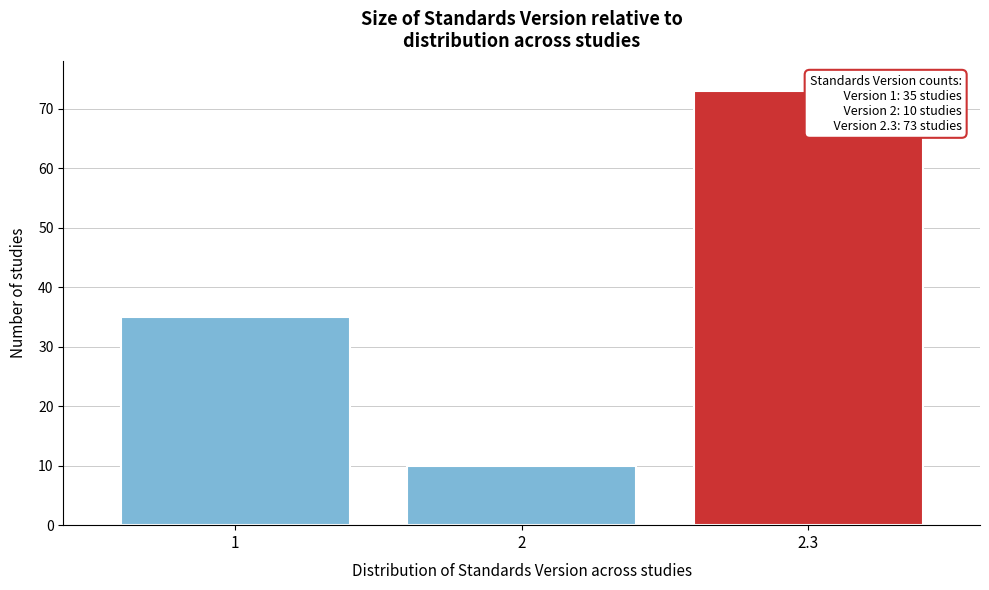

Reading left to right, list all the values displayed in this chart.

1=35	2=10	2.3=73